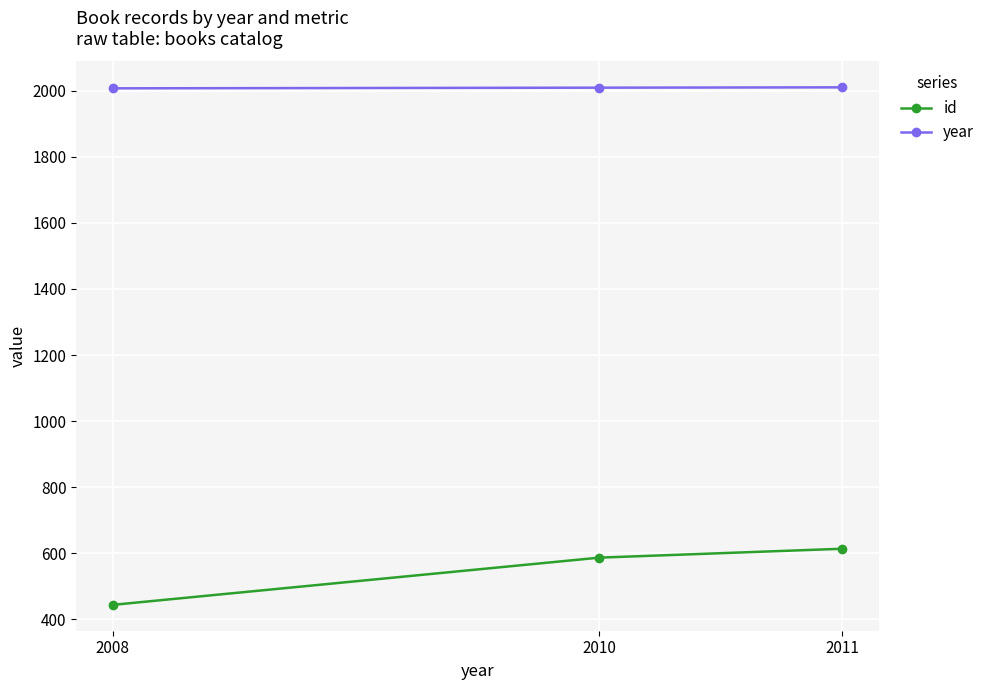

Which label corresponds to the largest value in the chart?

2011